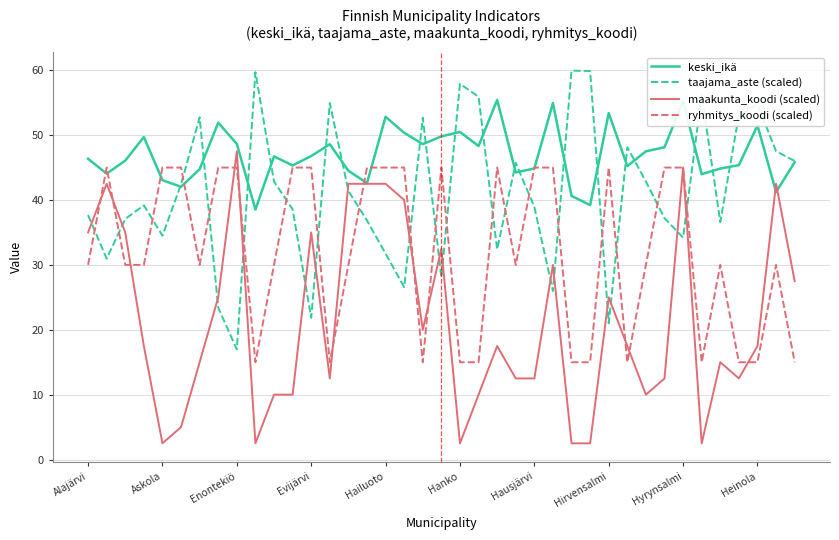

What is the smallest value displayed?

2.5